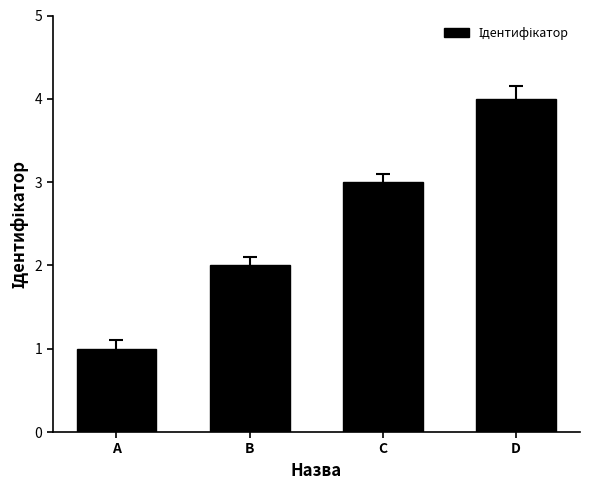

Reading right to left, what are all the values shown in this chart?

D=4	C=3	B=2	A=1